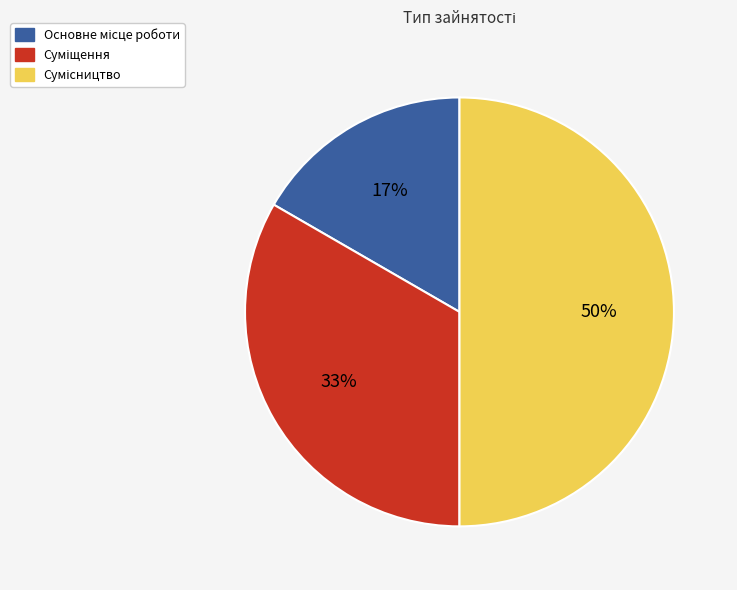

To the nearest percent, what is the difference between the largest and smallest slice percentages?

33%